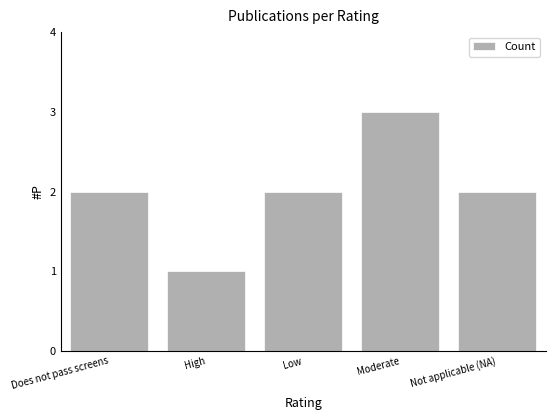

What position from the left is High?

2